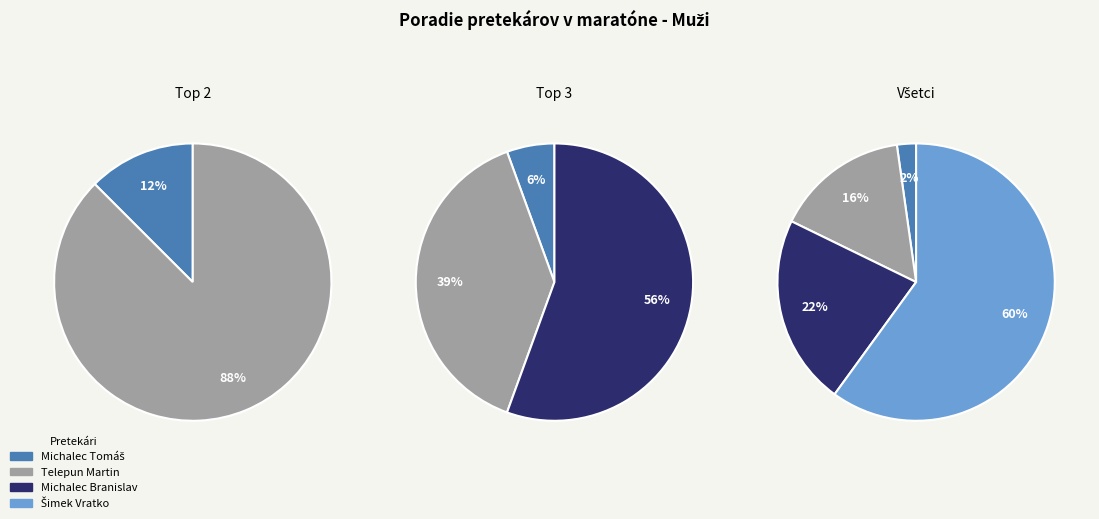

Do Michalec Tomáš and Šimek Vratko together represent more than half of the pie?

Yes